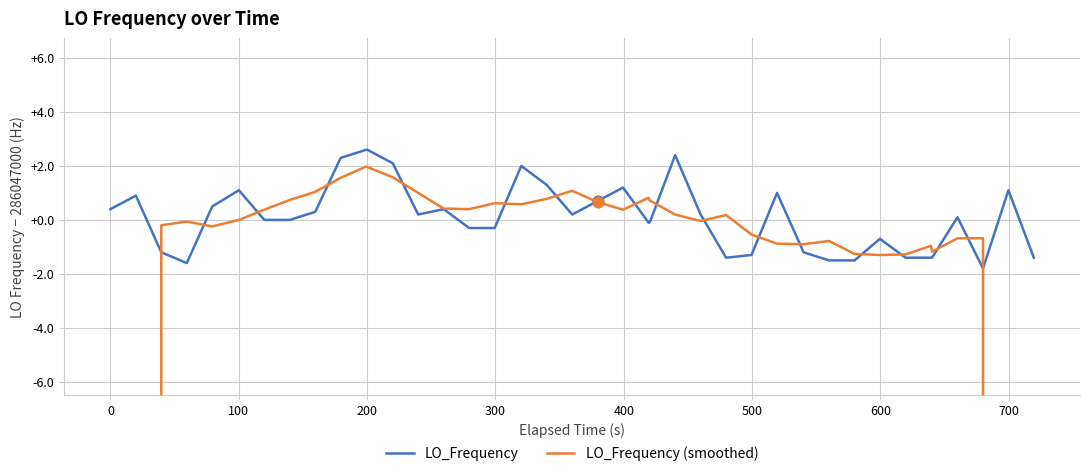

Which series has the largest total across all categories?

LO_Frequency